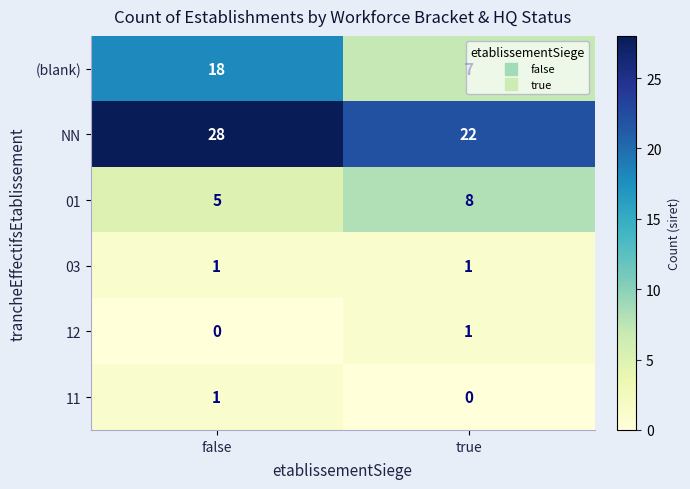

Is it true that 03 equals 1 at true?

True